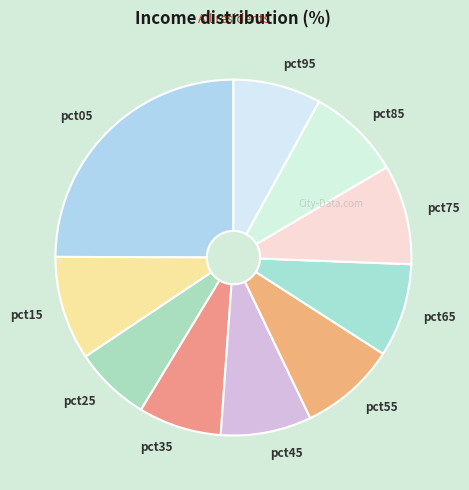

Is there any slice that represents more than half of the pie?

No